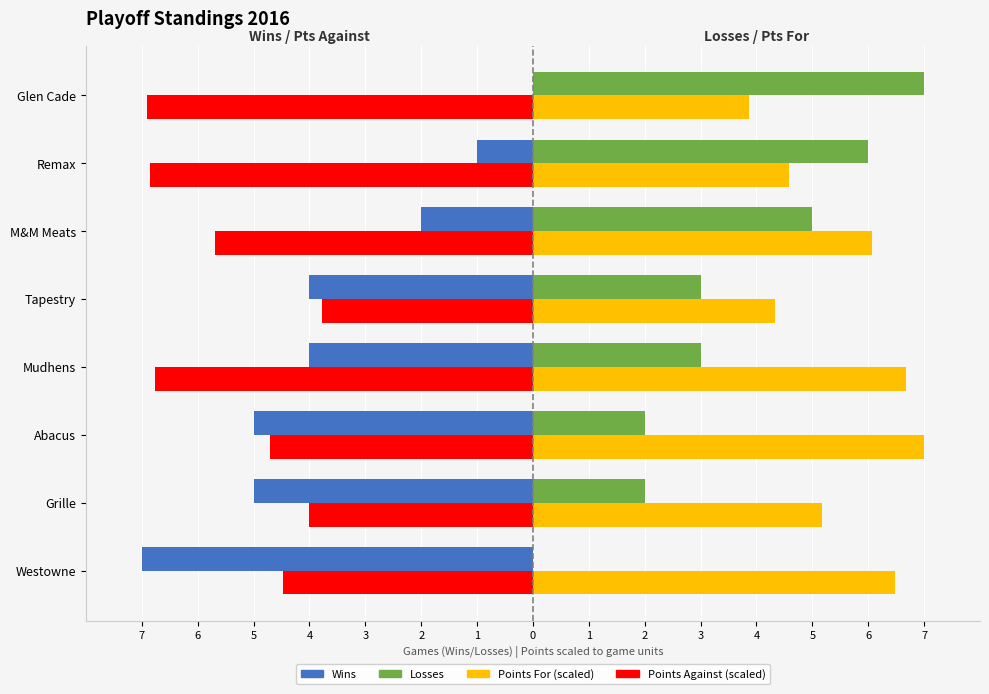

Rank the categories by Points For (scaled) value from highest to lowest.

Abacus, Mudhens, Westowne, M&M Meats, Grille, Remax, Tapestry, Glen Cade